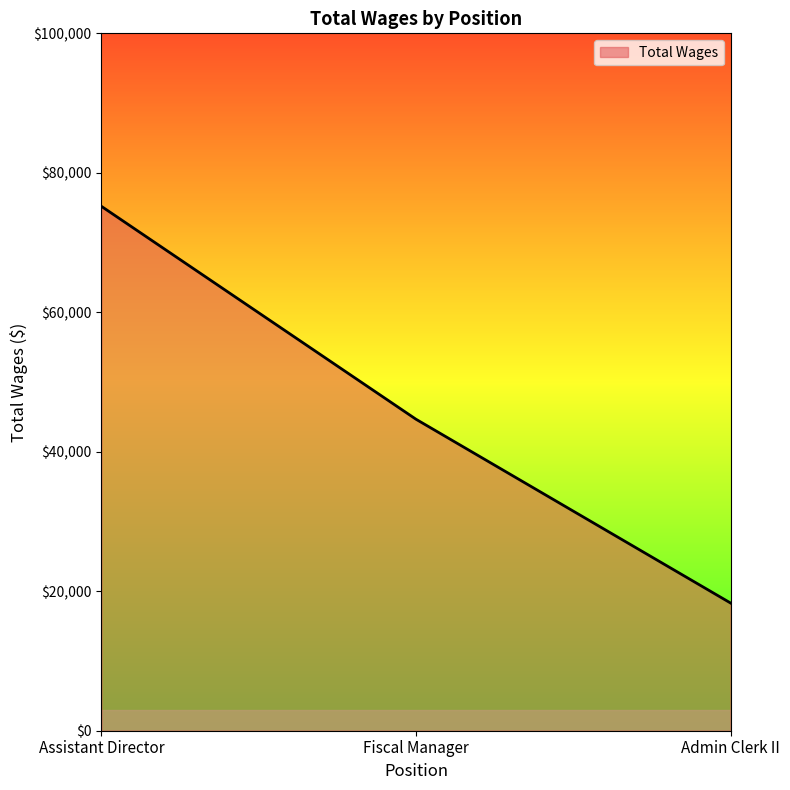

Rank the categories by value from highest to lowest.

Assistant Director, Fiscal Manager, Admin Clerk II